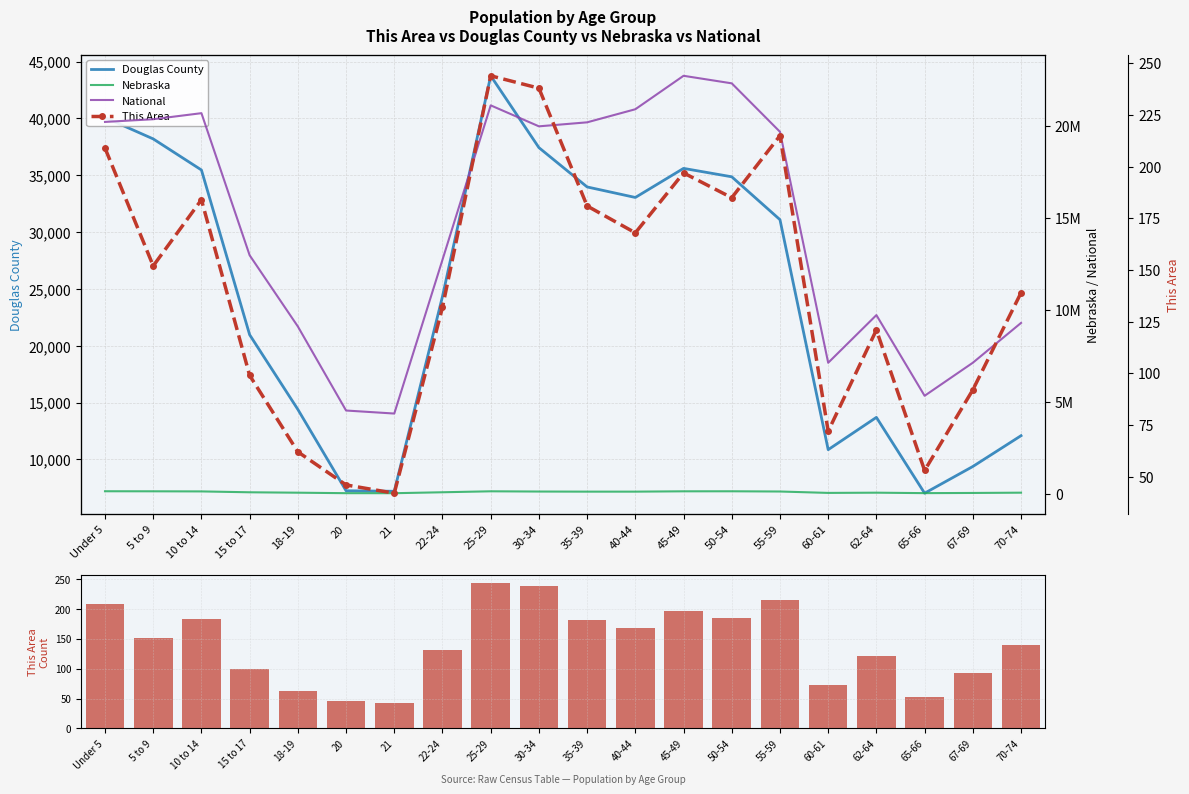

What is the smallest value displayed?

42